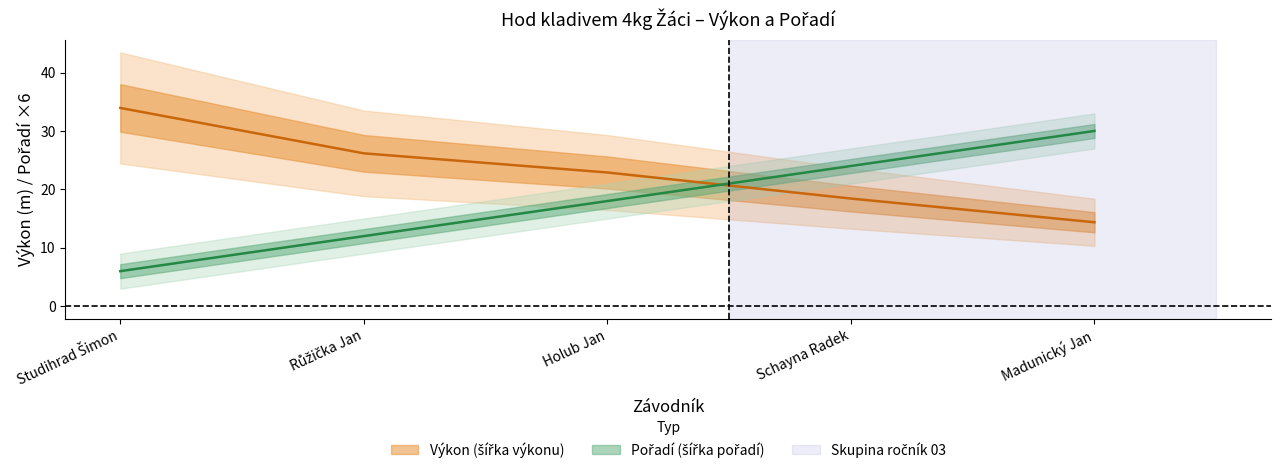

Does the chart have visible grid lines?

No